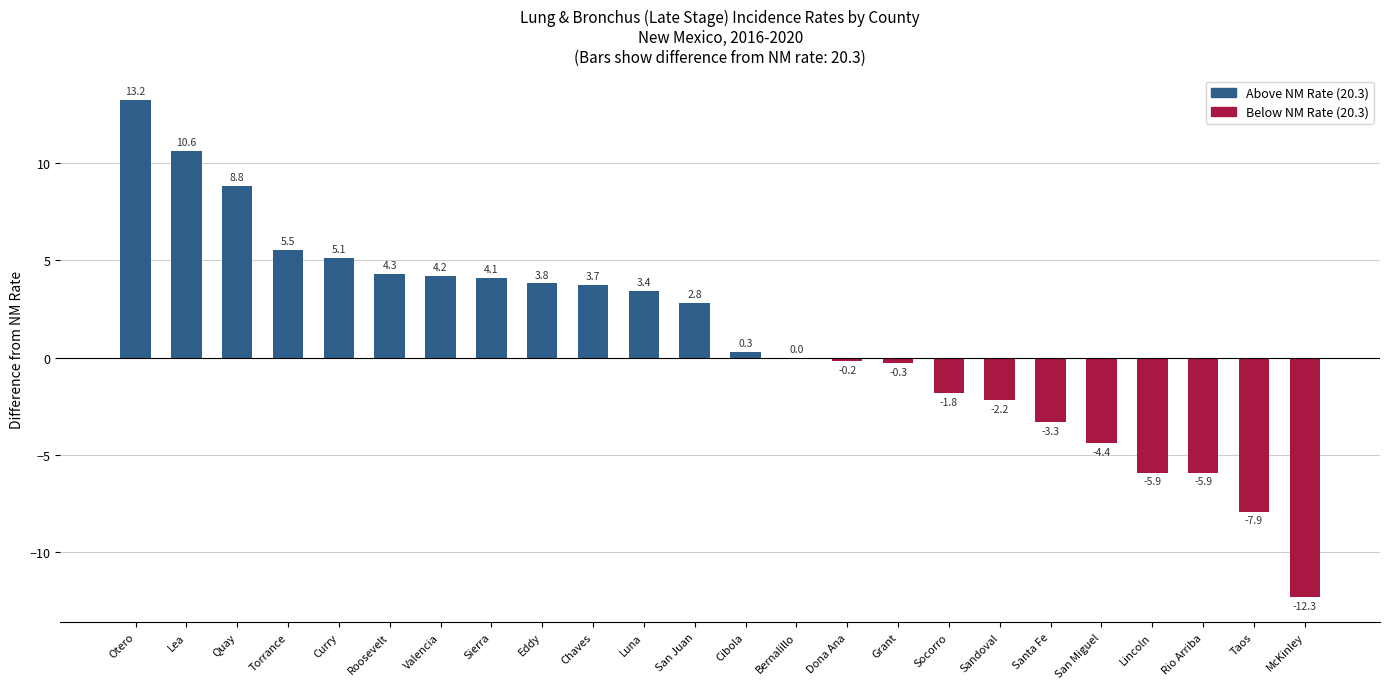

What is the sum of all values?

25.6